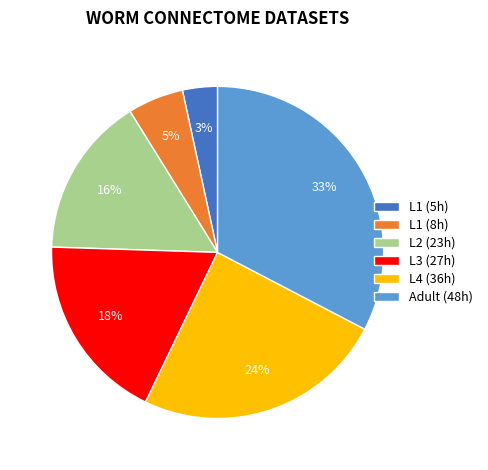

Which category has the smallest portion of the pie?

L1 (5h)